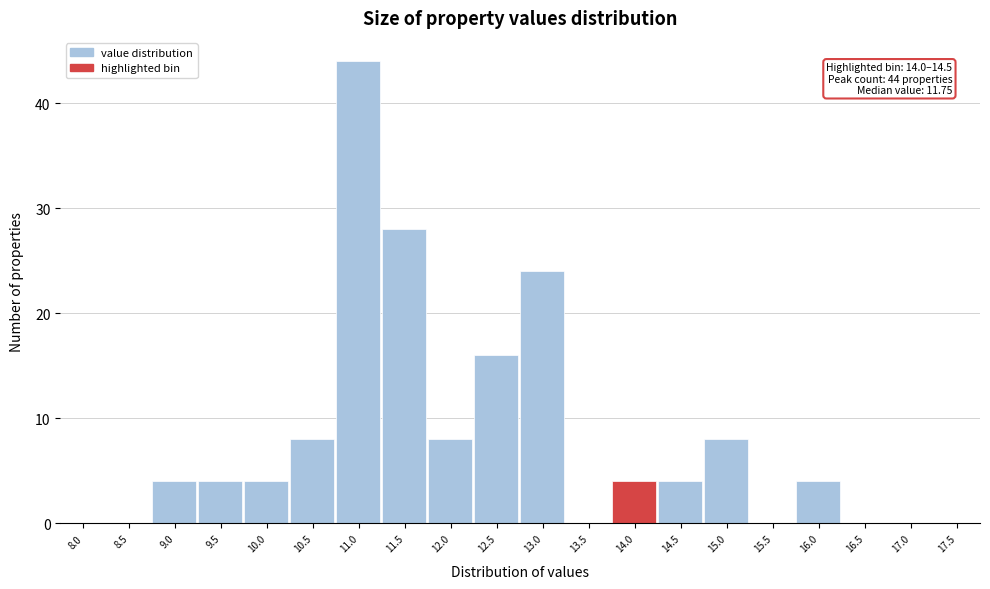

Reading left to right, list all the values displayed in this chart.

8.0=0	8.5=0	9.0=4	9.5=4	10.0=4	10.5=8	11.0=44	11.5=28	12.0=8	12.5=16	13.0=24	13.5=0	14.0=4	14.5=4	15.0=8	15.5=0	16.0=4	16.5=0	17.0=0	17.5=0